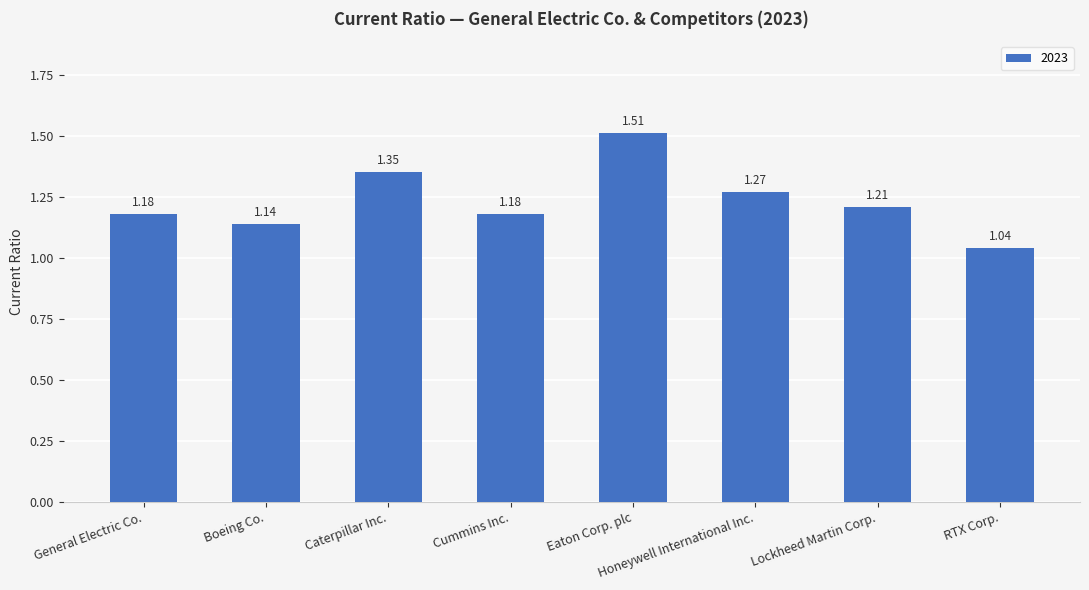

What is the difference between the maximum and minimum values?

0.5